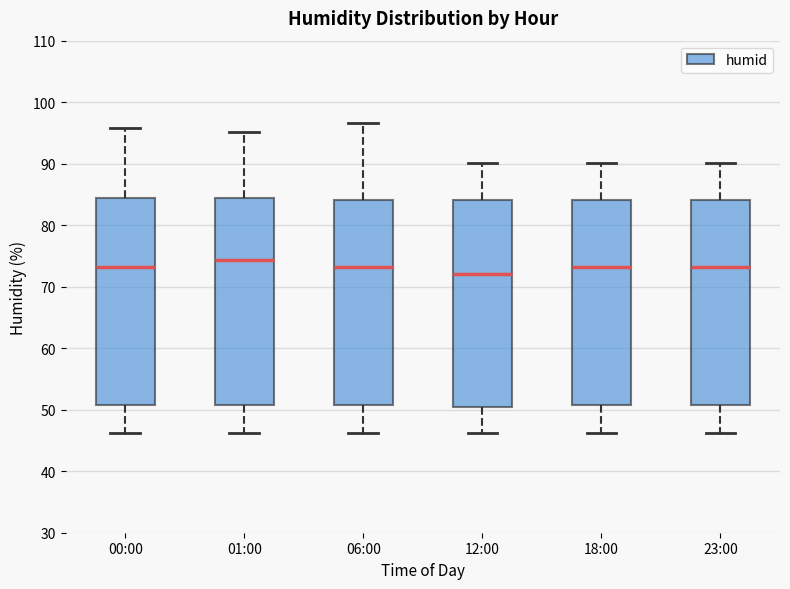

Where is the lower edge of the box for 06:00 on the y-axis? The values are not printed on the chart, so give them approximately, as read against the axis.

51